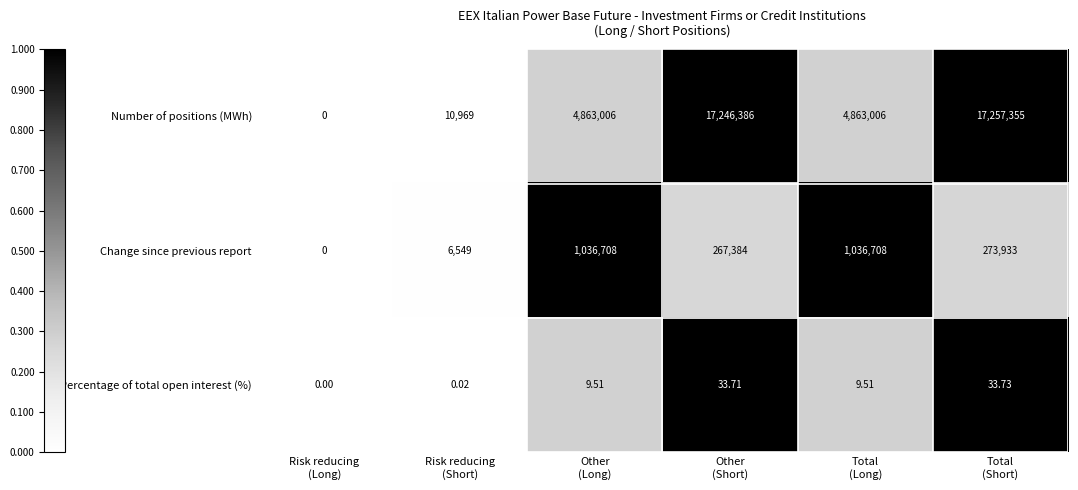

Which series has the largest total across all categories?

Number of positions (MWh)